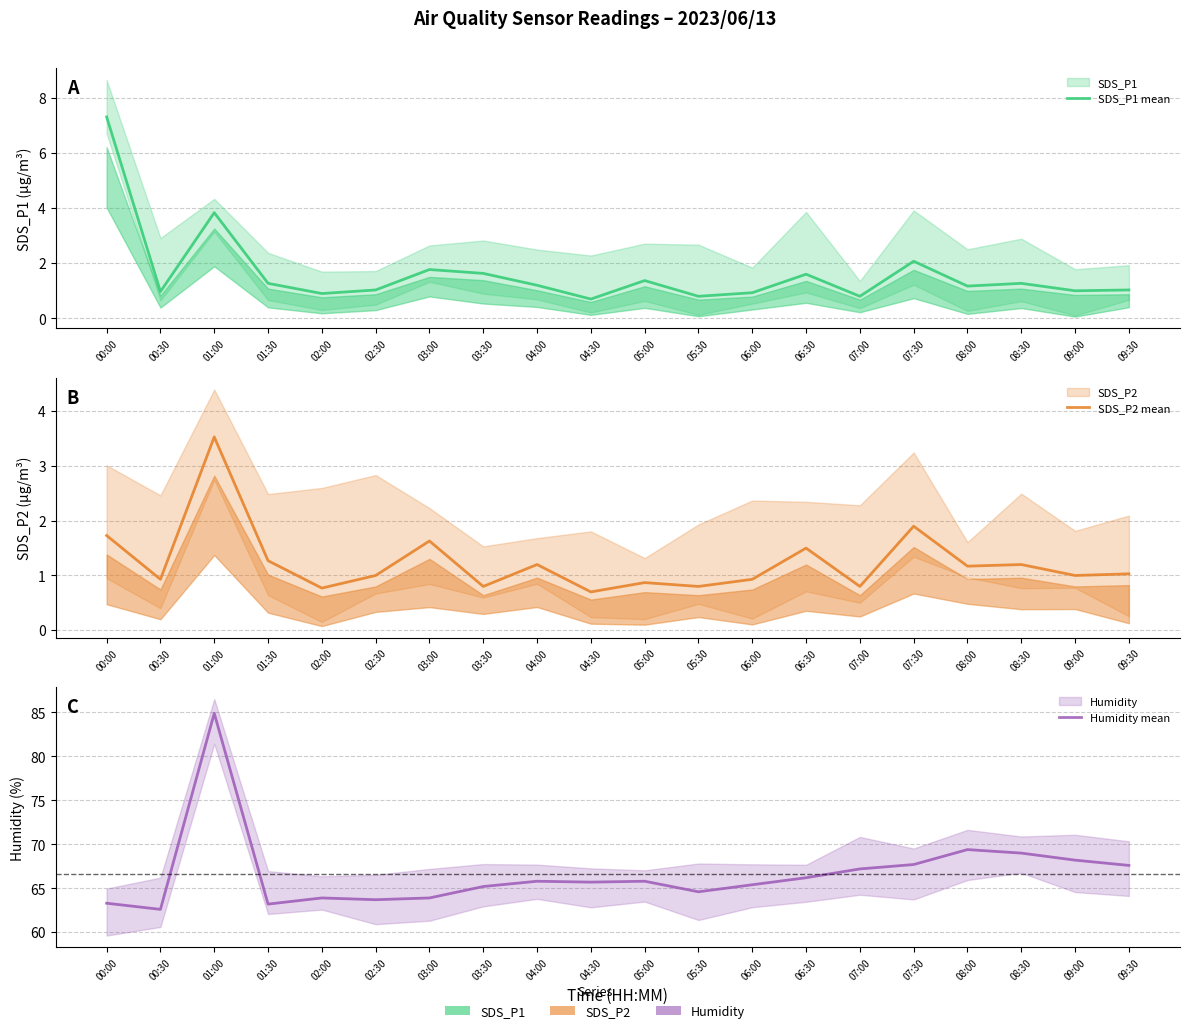

Reading left to right, list all the values displayed in this chart.

SDS_P1 mean: 00:00=7.3	00:30=1.0	01:00=3.8	01:30=1.3	02:00=0.9	02:30=1.0	03:00=1.8	03:30=1.6	04:00=1.2	04:30=0.7	05:00=1.4	05:30=0.8	06:00=0.9	06:30=1.6	07:00=0.8	07:30=2.1	08:00=1.2	08:30=1.3	09:00=1.0	09:30=1.0
SDS_P2 mean: 00:00=1.7	00:30=0.9	01:00=3.5	01:30=1.3	02:00=0.8	02:30=1.0	03:00=1.6	03:30=0.8	04:00=1.2	04:30=0.7	05:00=0.9	05:30=0.8	06:00=0.9	06:30=1.5	07:00=0.8	07:30=1.9	08:00=1.2	08:30=1.2	09:00=1.0	09:30=1.0
Humidity mean: 00:00=63.3	00:30=62.6	01:00=84.9	01:30=63.2	02:00=63.9	02:30=63.7	03:00=63.9	03:30=65.2	04:00=65.8	04:30=65.7	05:00=65.8	05:30=64.6	06:00=65.4	06:30=66.2	07:00=67.2	07:30=67.7	08:00=69.4	08:30=69.0	09:00=68.2	09:30=67.6